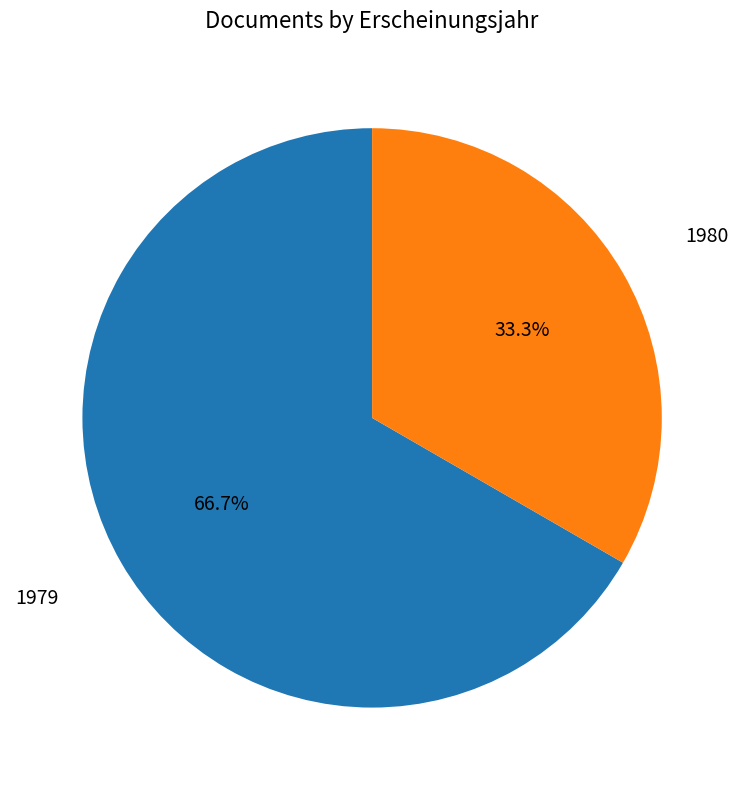

Does any single category account for the majority?

Yes